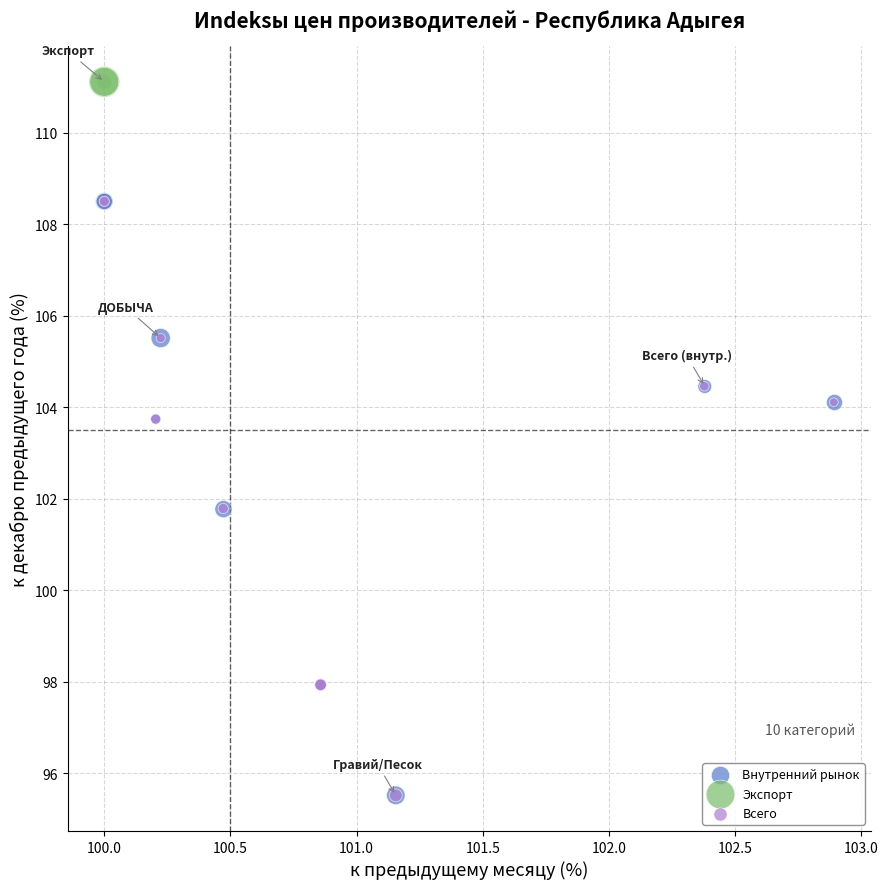

Which series contains the highest Y value?

Экспорт